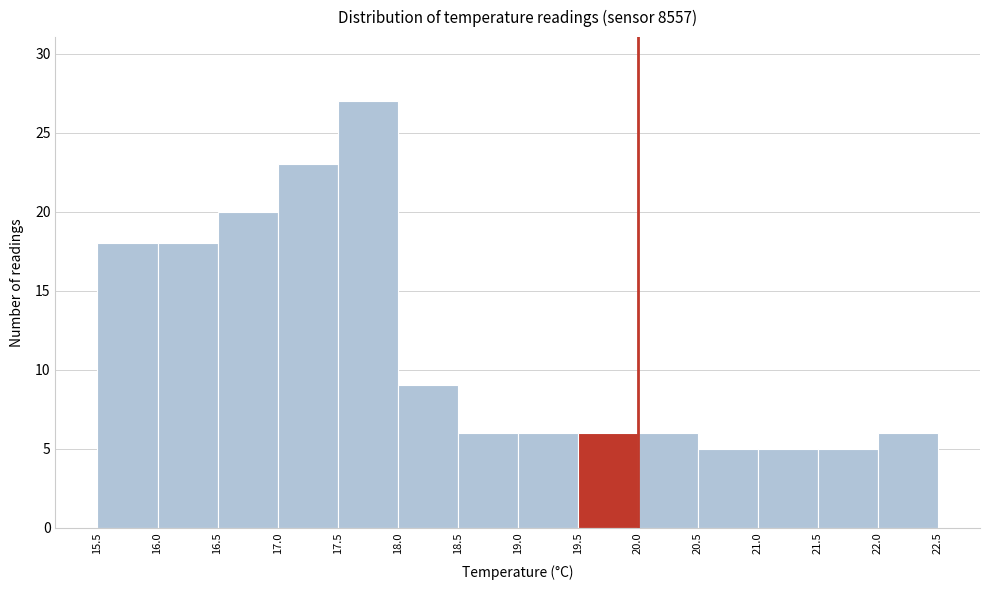

How tall is the bar that spans 17.0 to 17.5 on the x-axis? The values are not printed on the chart, so give them approximately, as read against the axis.

23